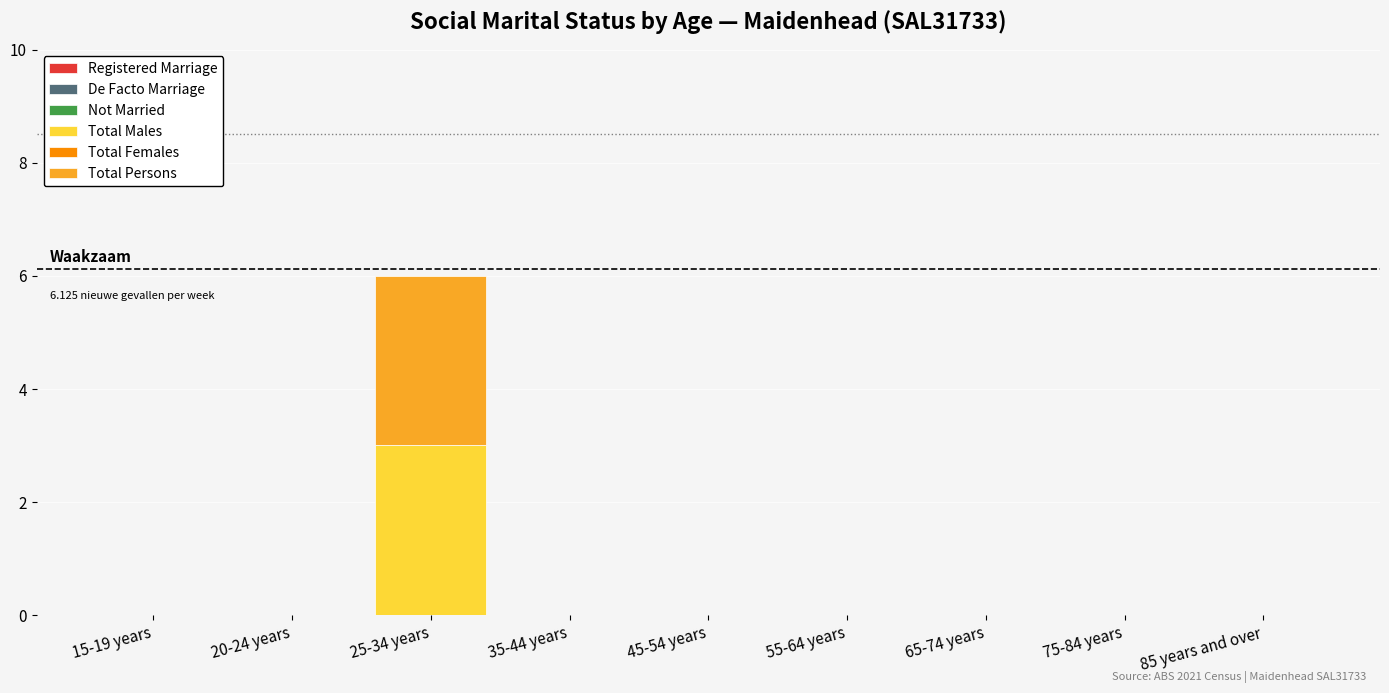

What is the highest value of the Total Males series?

3